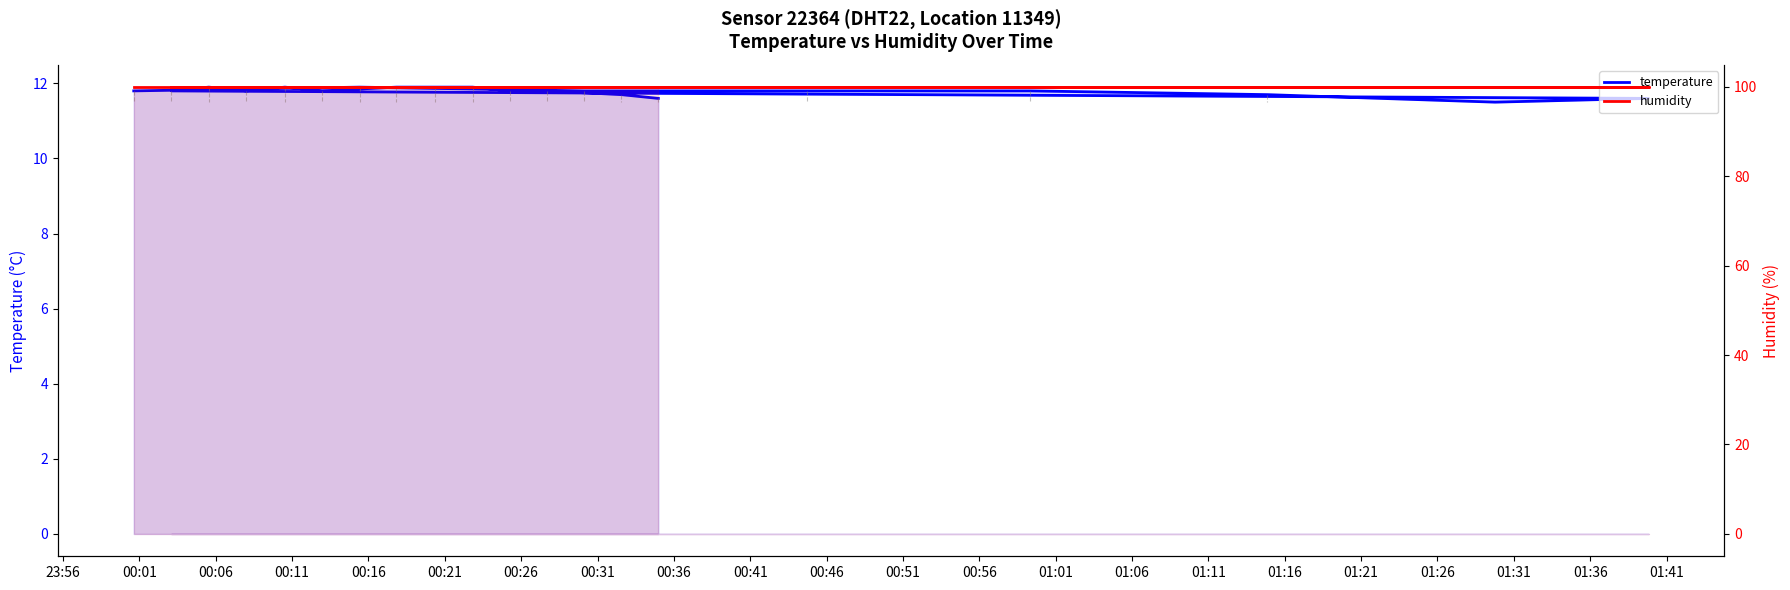

How many lines are shown in the chart?

2